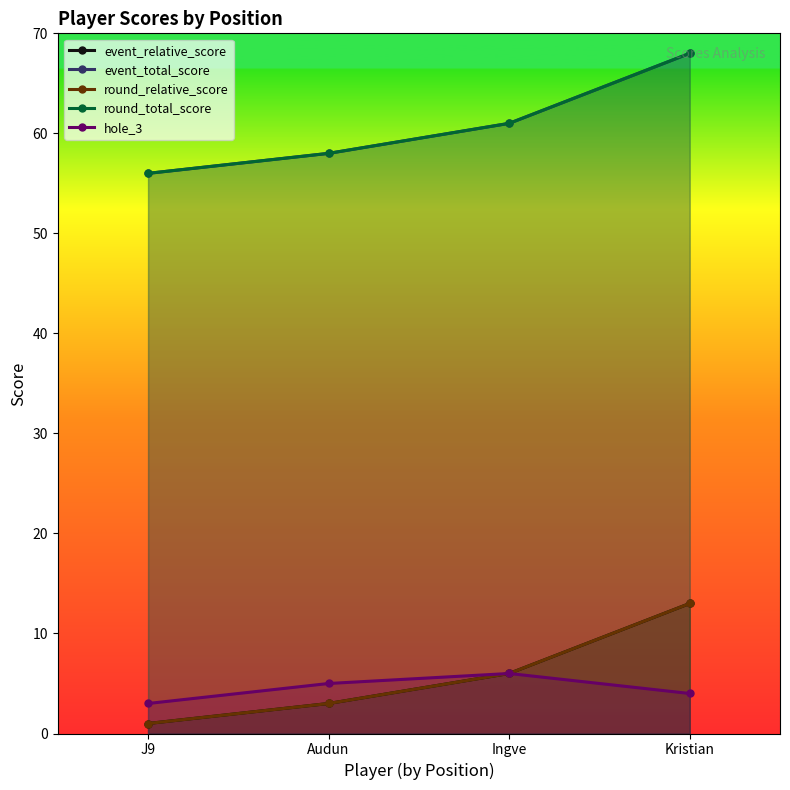

The value of event_relative_score at J9 is 0. True or false?

False